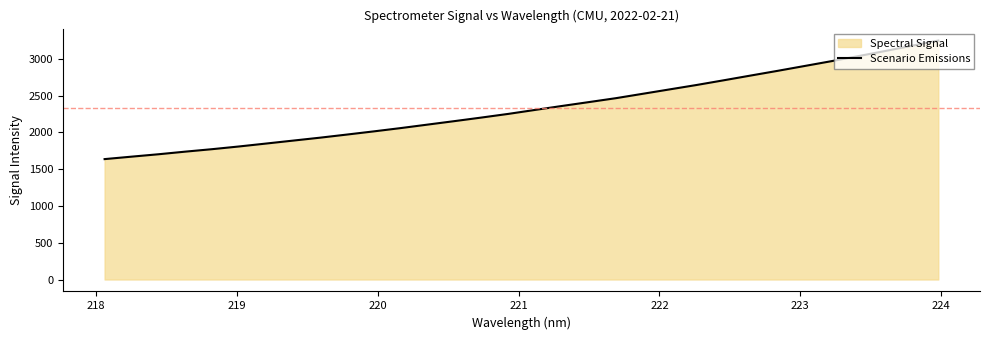

How many values are below 2307?

16